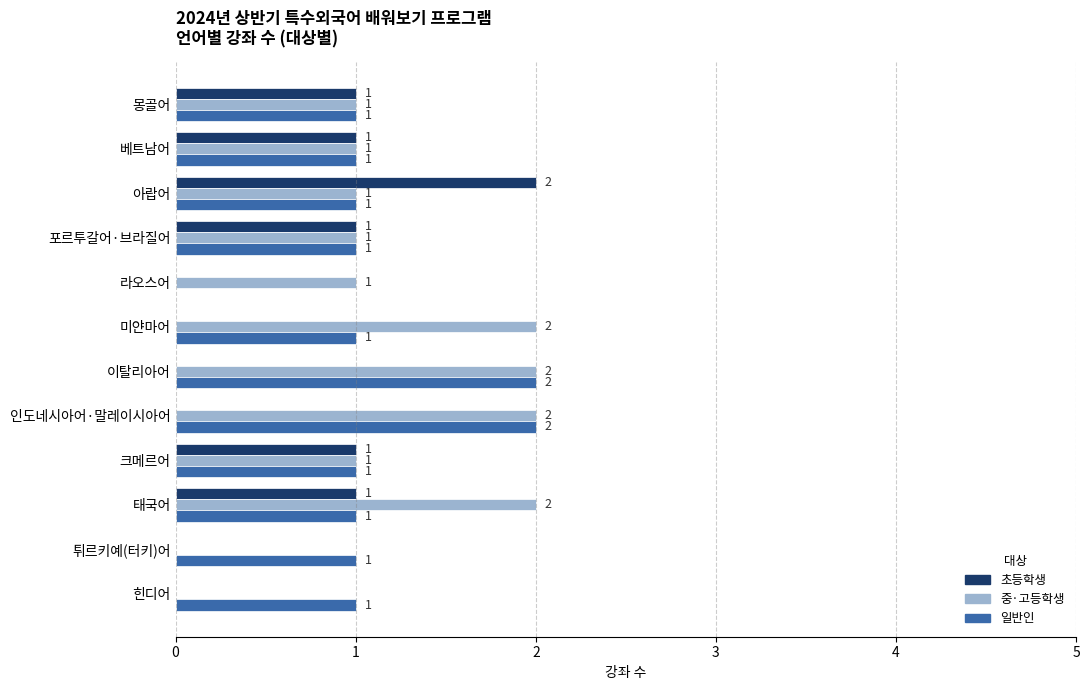

What is the total value across all series at 인도네시아어·말레이시아어?

4